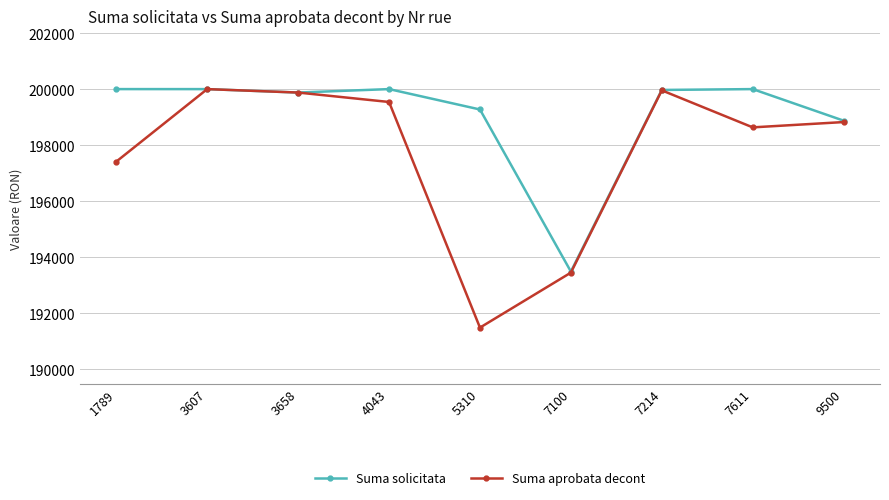

Where is Suma aprobata decont nearest to the value 195741?

1789